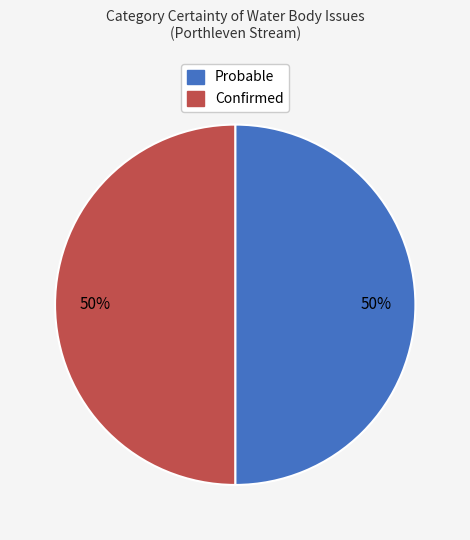

Do Confirmed and Probable together represent more than half of the pie?

Yes